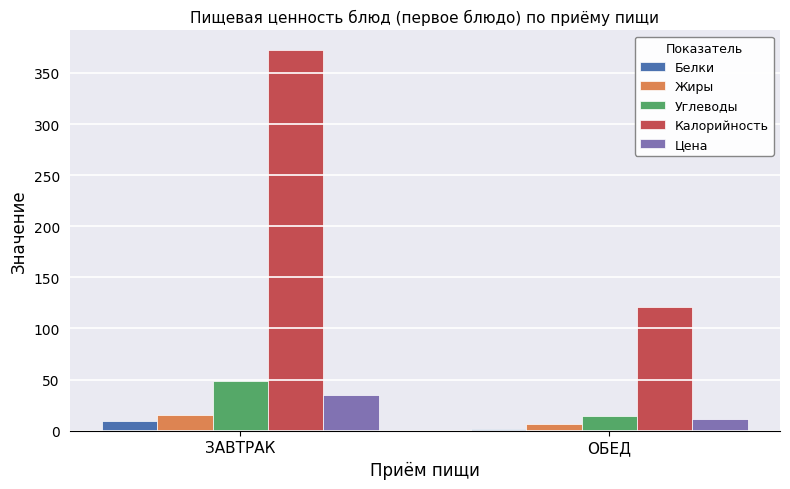

What is the maximum value shown in the chart?

372.9